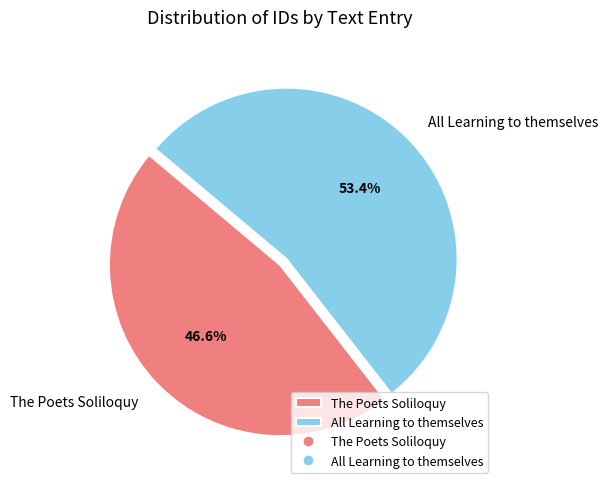

Between The Poets Soliloquy and All Learning to themselves, which is larger?

All Learning to themselves